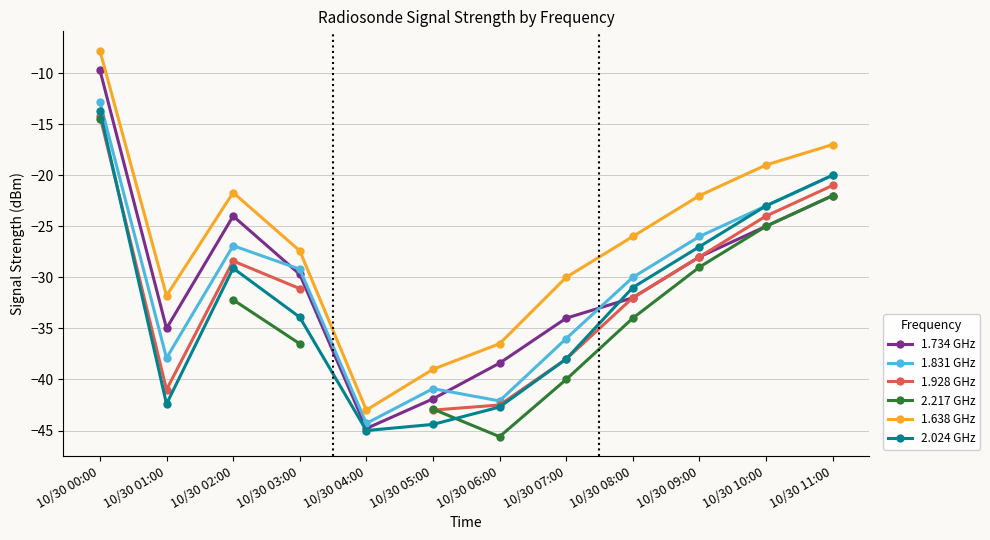

True or false: 1.734 GHz and 2.217 GHz intersect in this chart.

False